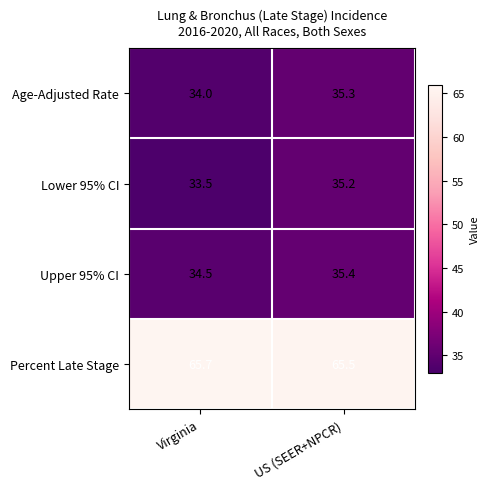

At which label does Lower 95% CI first exceed 35?

US (SEER+NPCR)